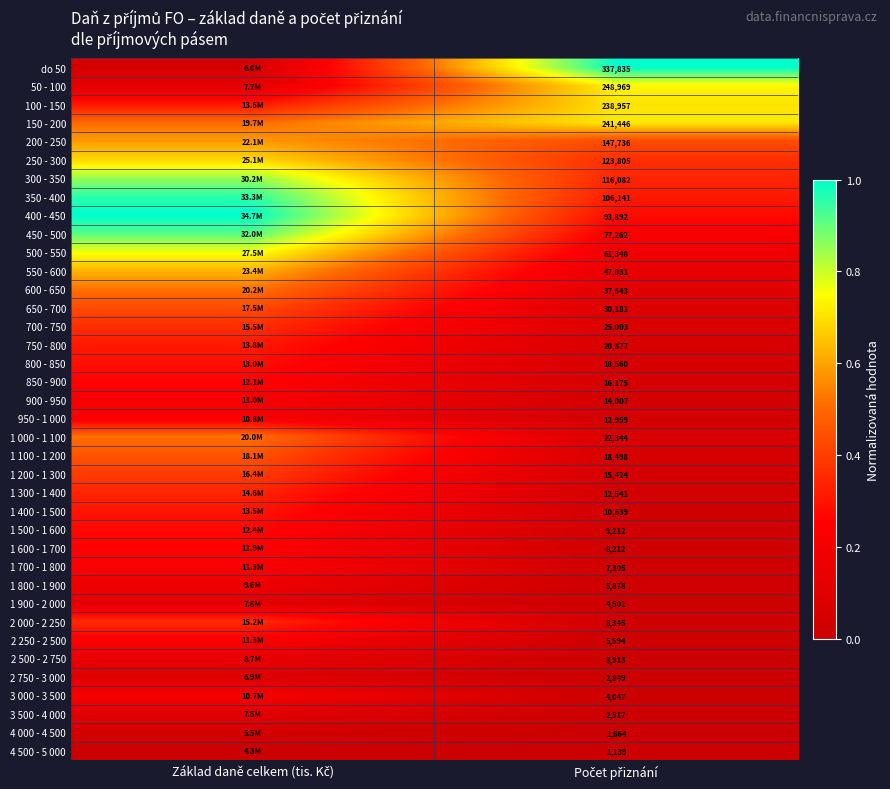

How many categories are shown in the chart?

2